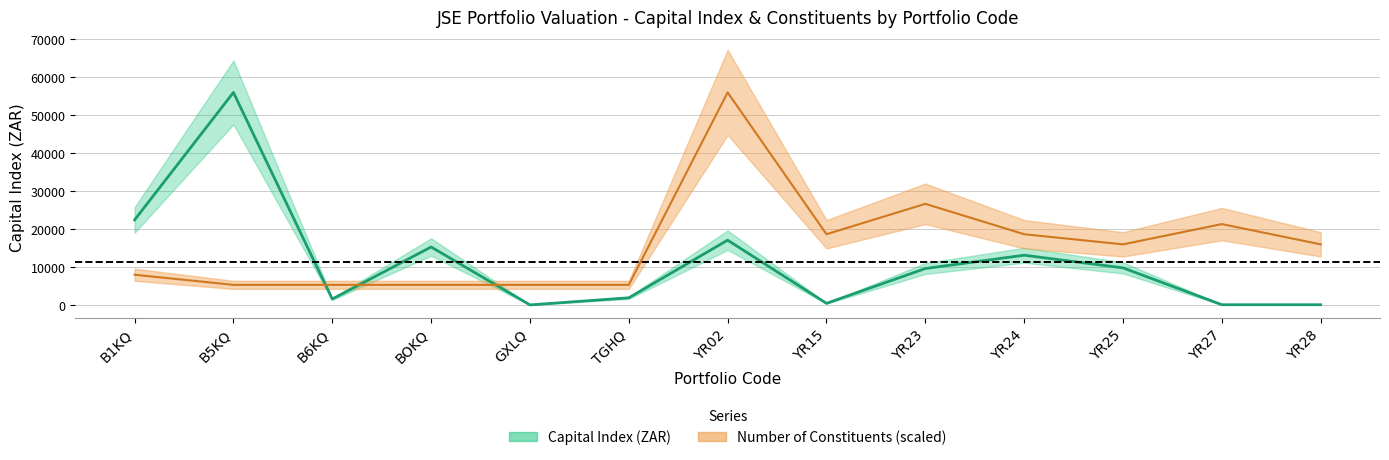

At YR28, list the series in order from largest to smallest.

Number of Constituents, Capital Index (ZAR)